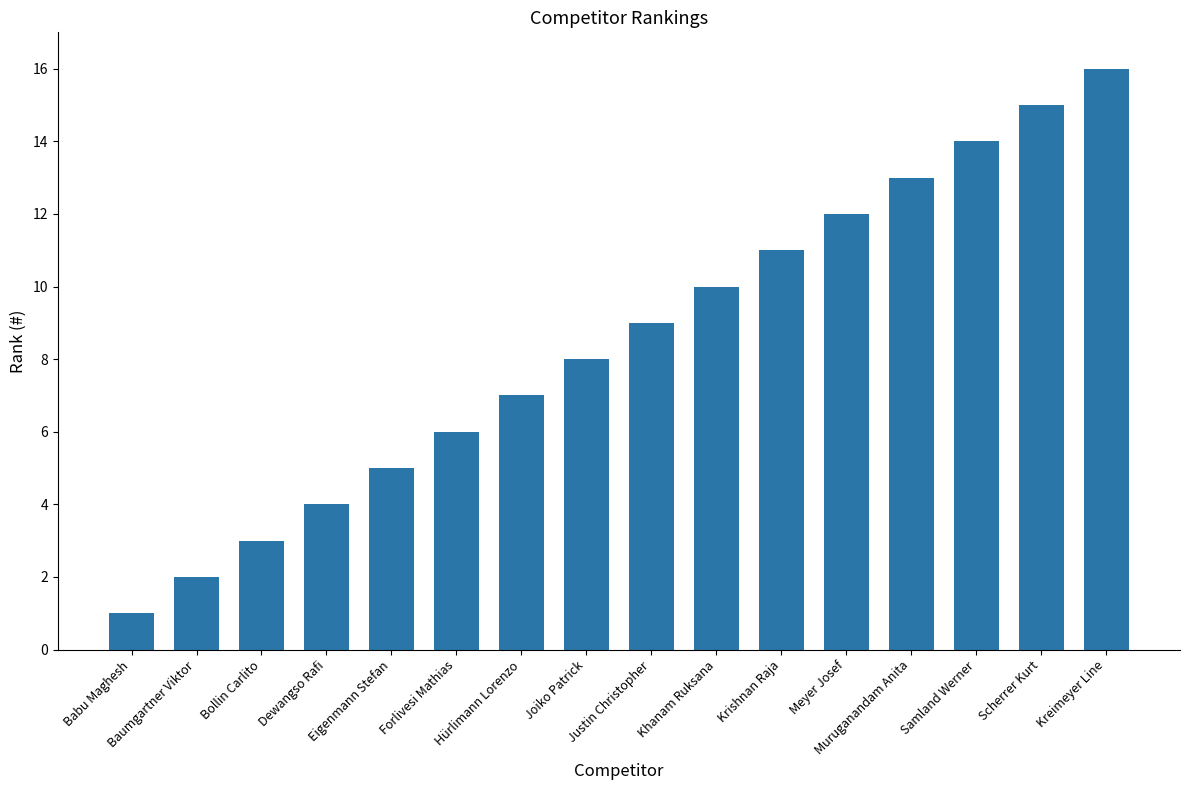

Approximately how many times larger is the value at Baumgartner Viktor compared to Justin Christopher?

0.2